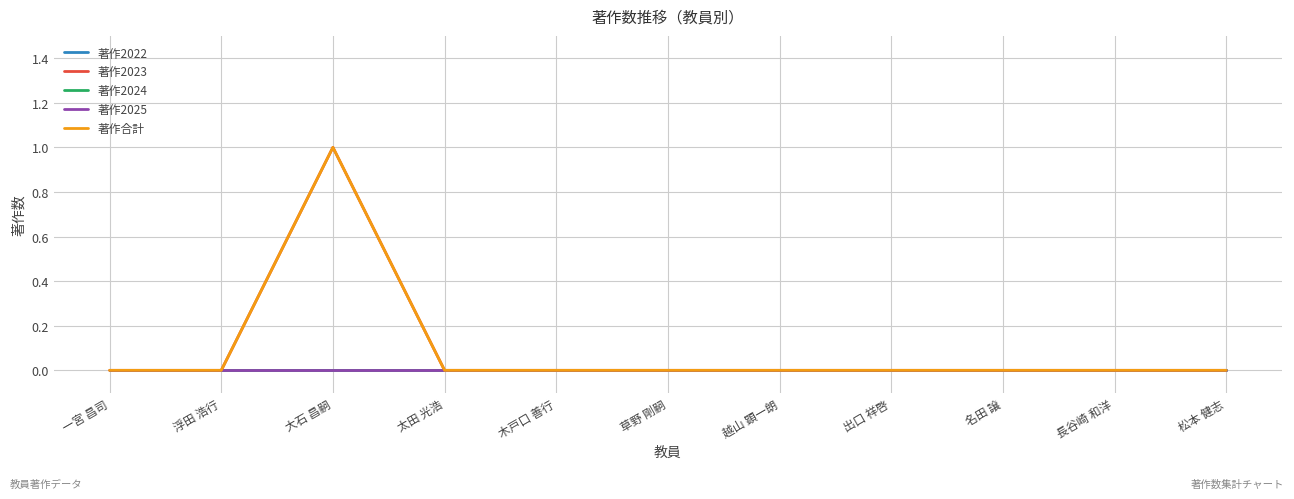

True or false: 著作2024 and 著作2025 cross at least once.

False